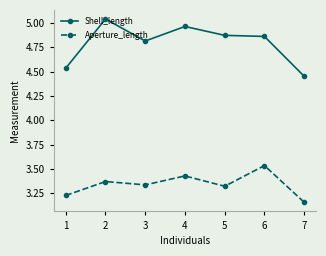

At which label does Aperture_length reach its minimum?

7